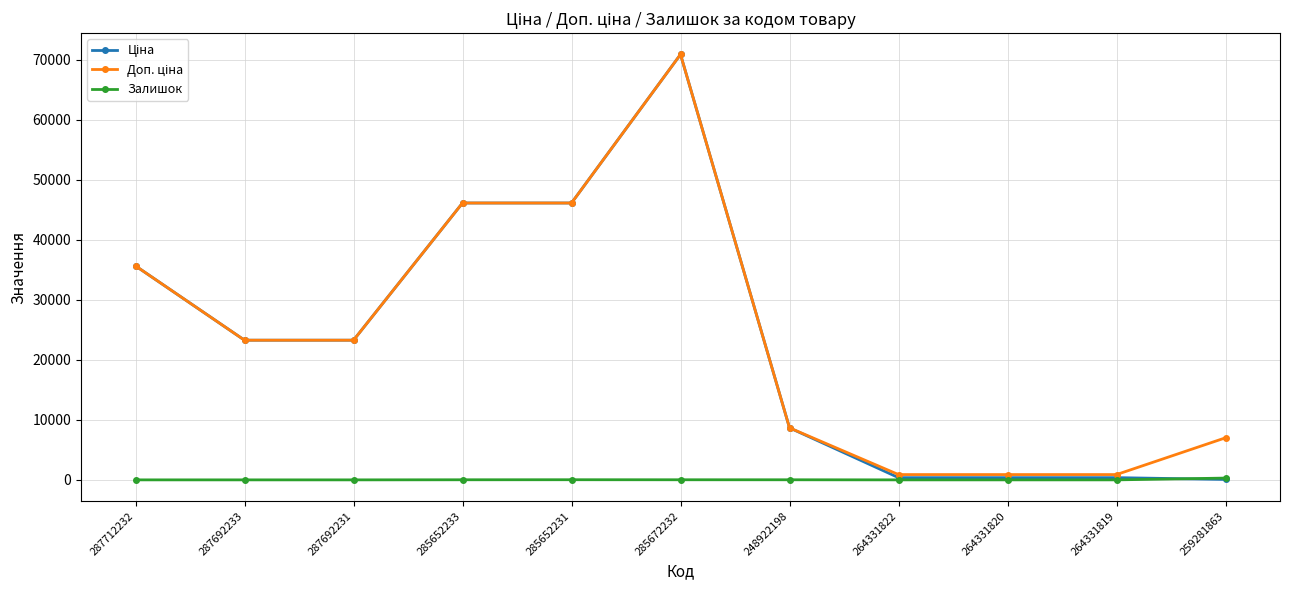

The Залишок series shows 0.0 at 264331822. True or false?

True